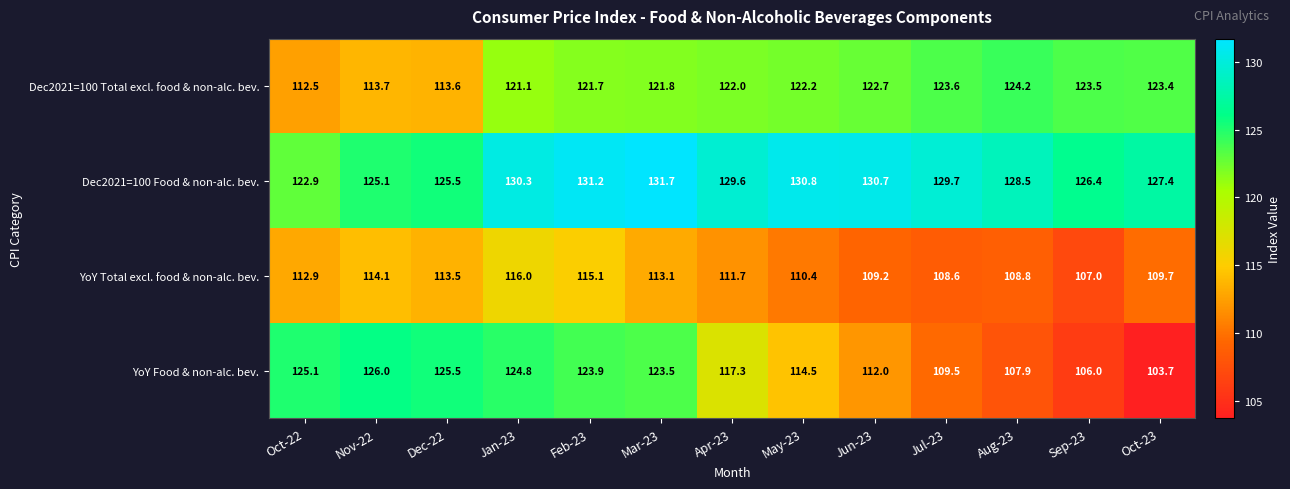

At which category does the chart reach its peak across all series?

Mar-23